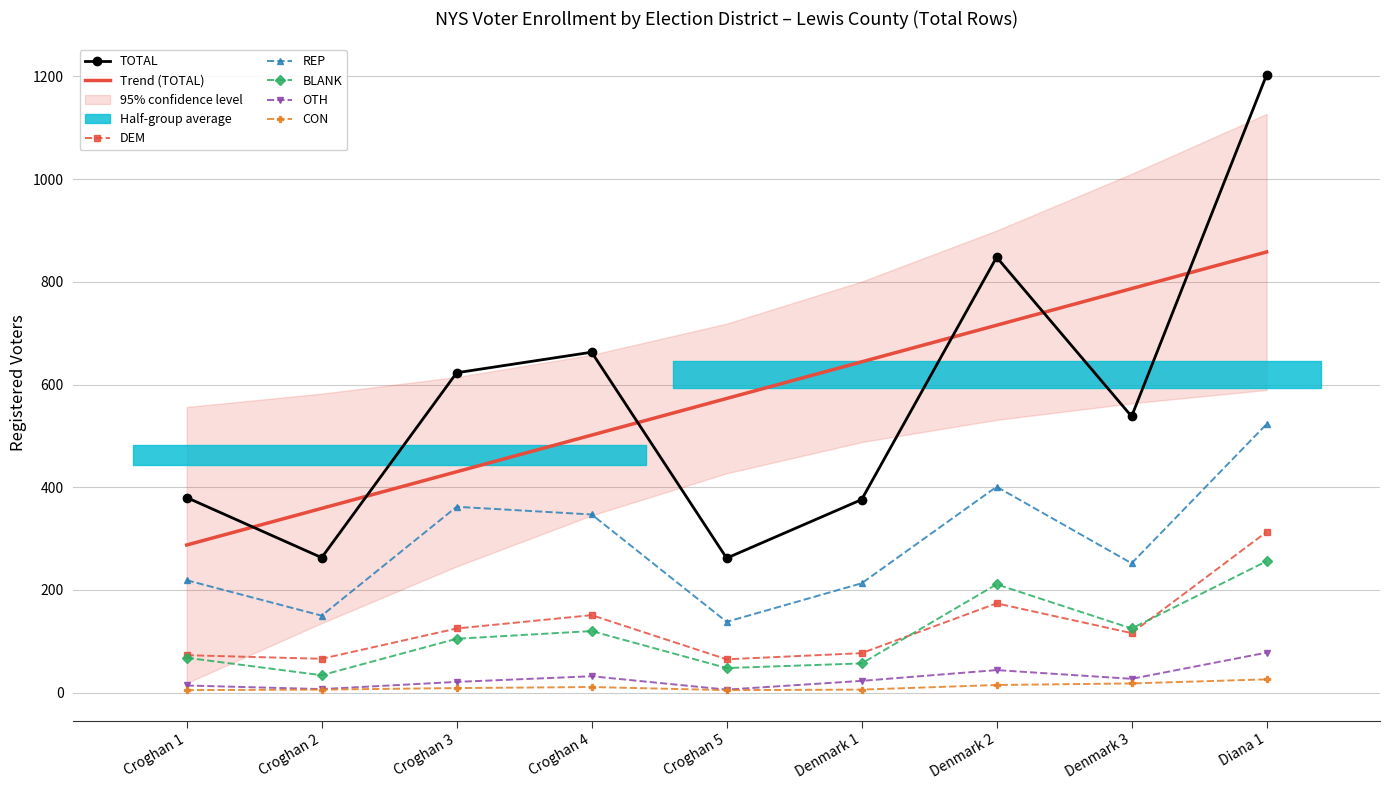

Which category has the lowest value in the OTH series?

Croghan 5